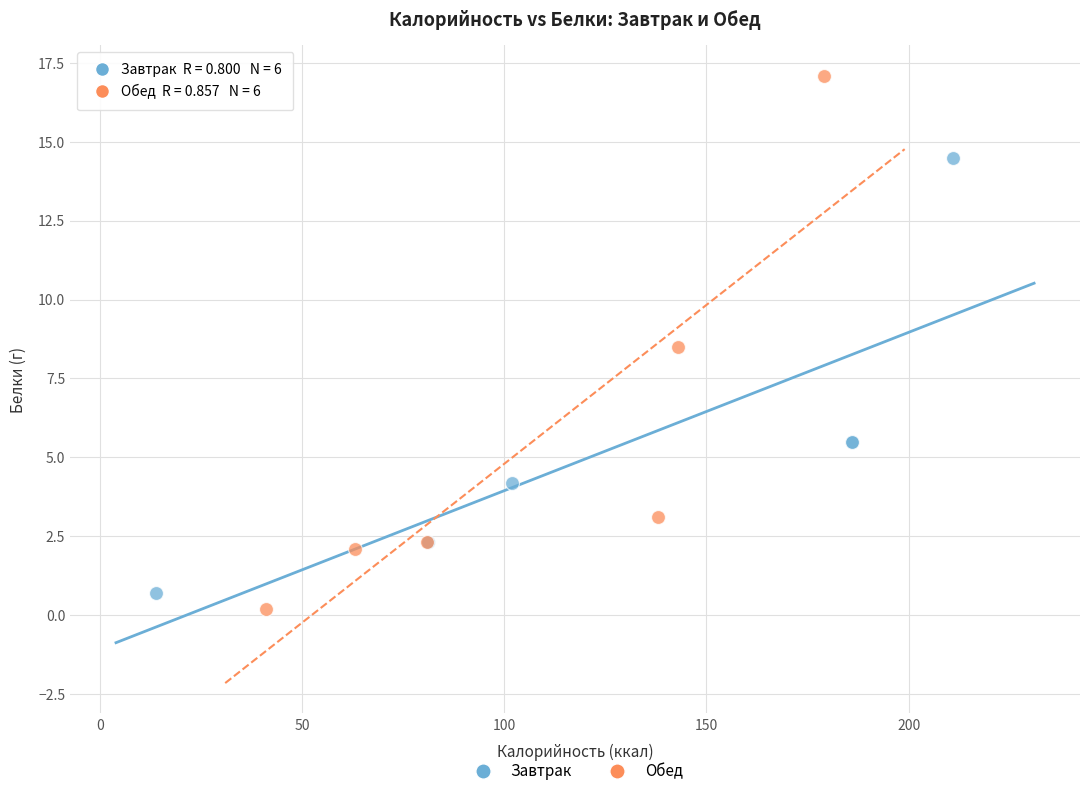

Which series contains the highest Y value?

Обед